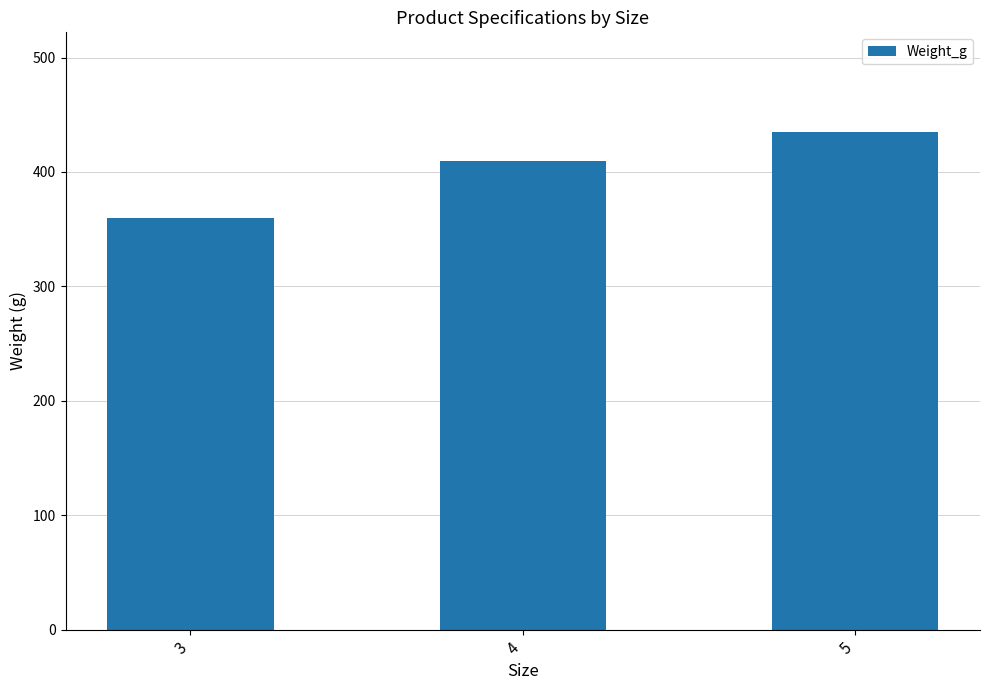

Rank the categories by value from highest to lowest.

5, 4, 3